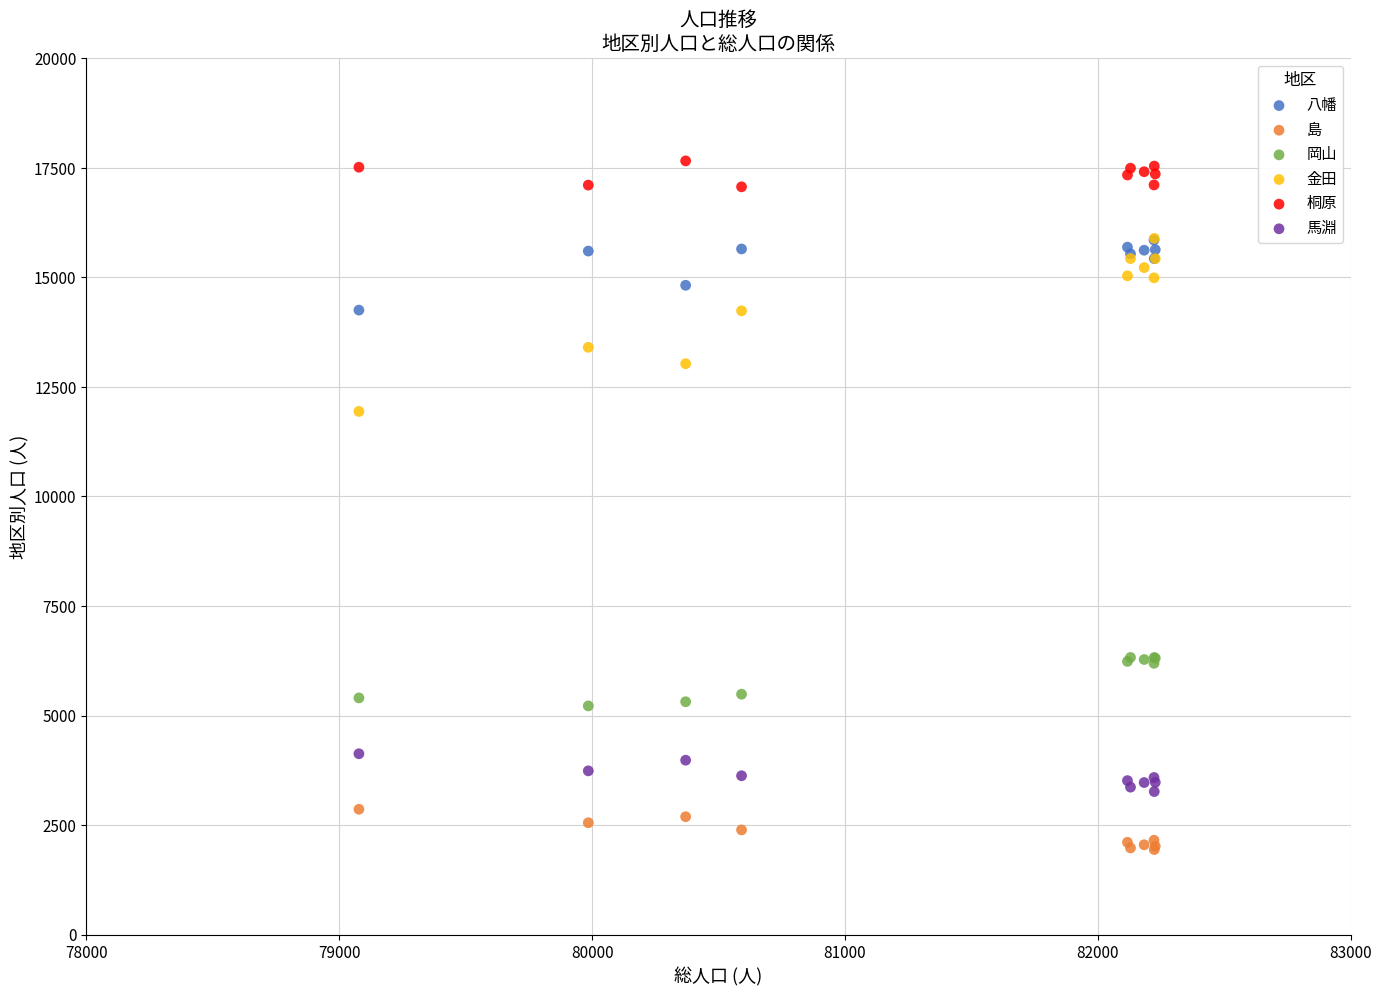

Across all series, what Y value is closest to 9799?

11939